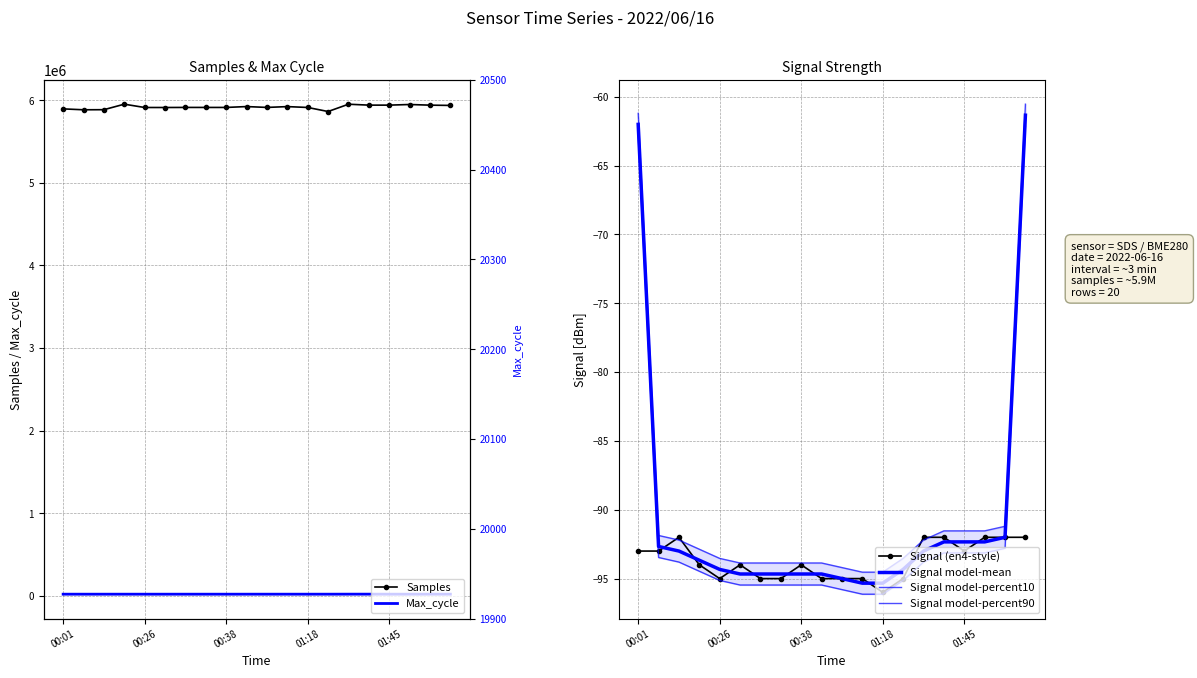

True or false: Signal model-mean and Signal model-percent90 cross at least once.

False